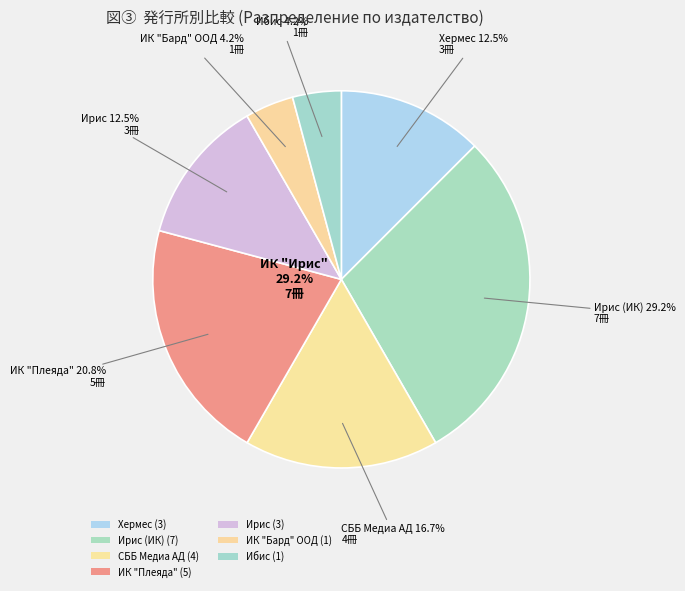

Is there a majority slice in this chart?

No